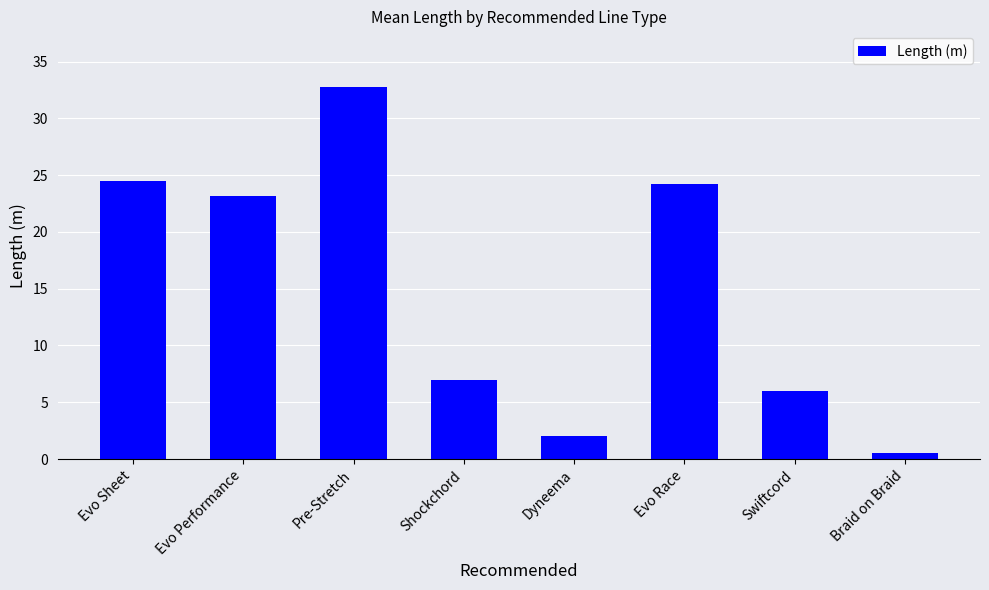

The chart shows a value of 3.0 at Swiftcord. True or false?

False